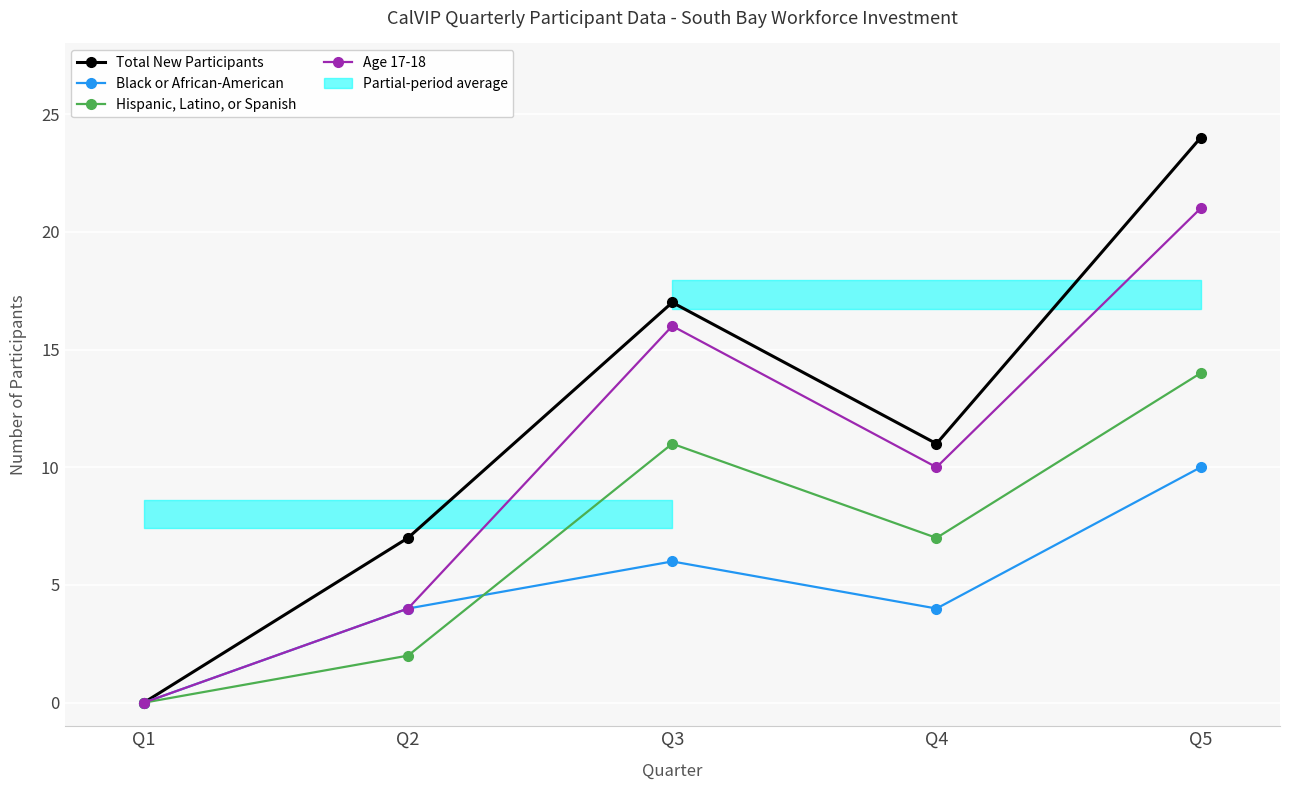

The value of Total New Participants at Q4 is 11. True or false?

True